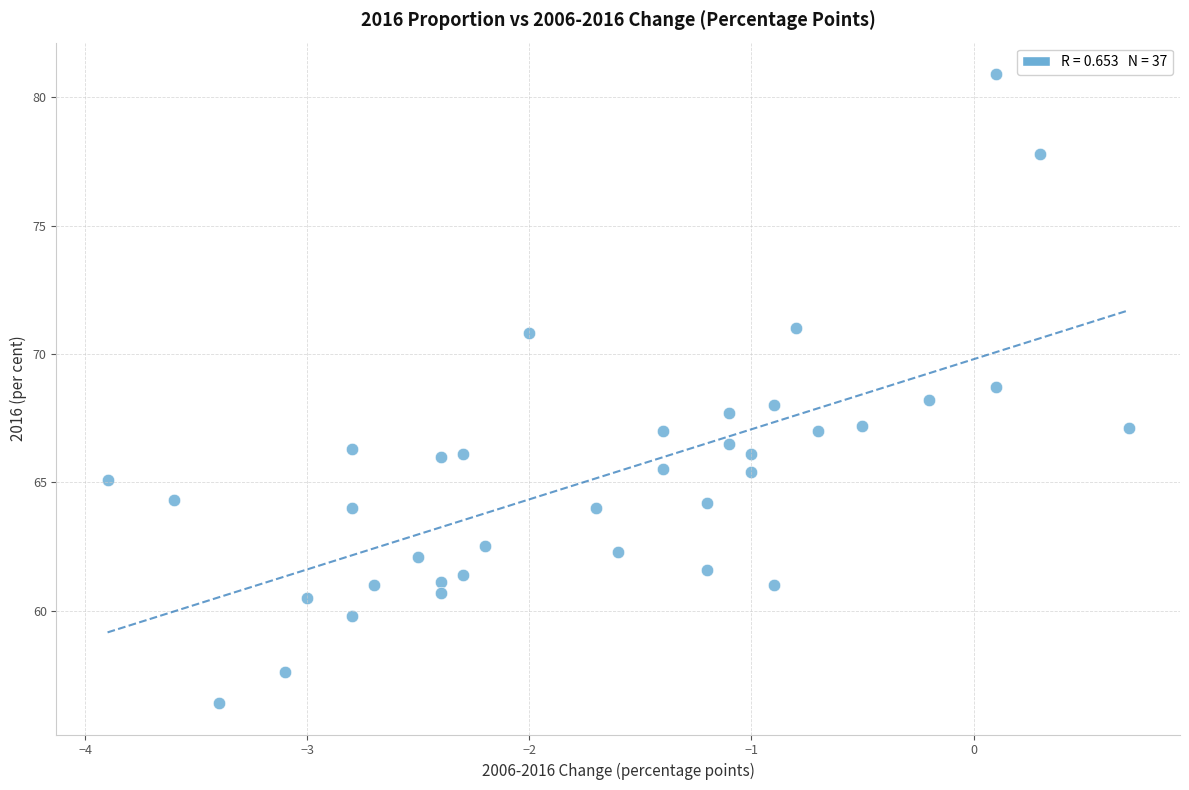

What is the range of X values (max minus min)?

4.6